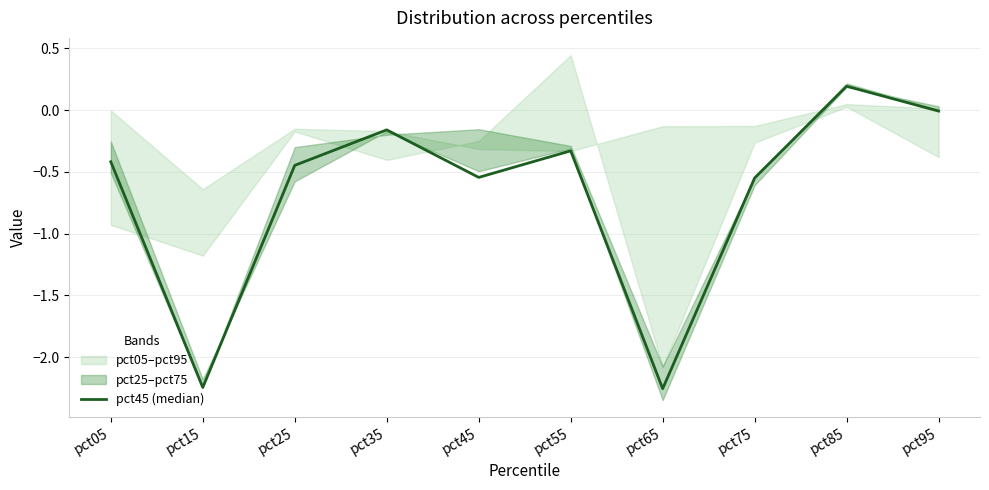

What is the value of the 5th point from the left?

-0.5